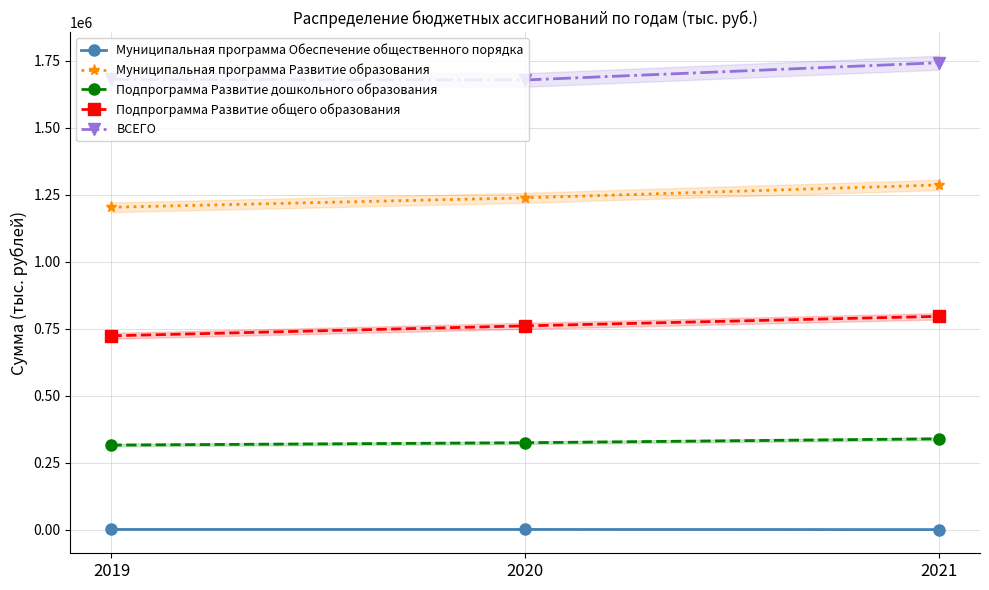

Which series changed the most between 2019 and 2020?

Подпрограмма Развитие общего образования